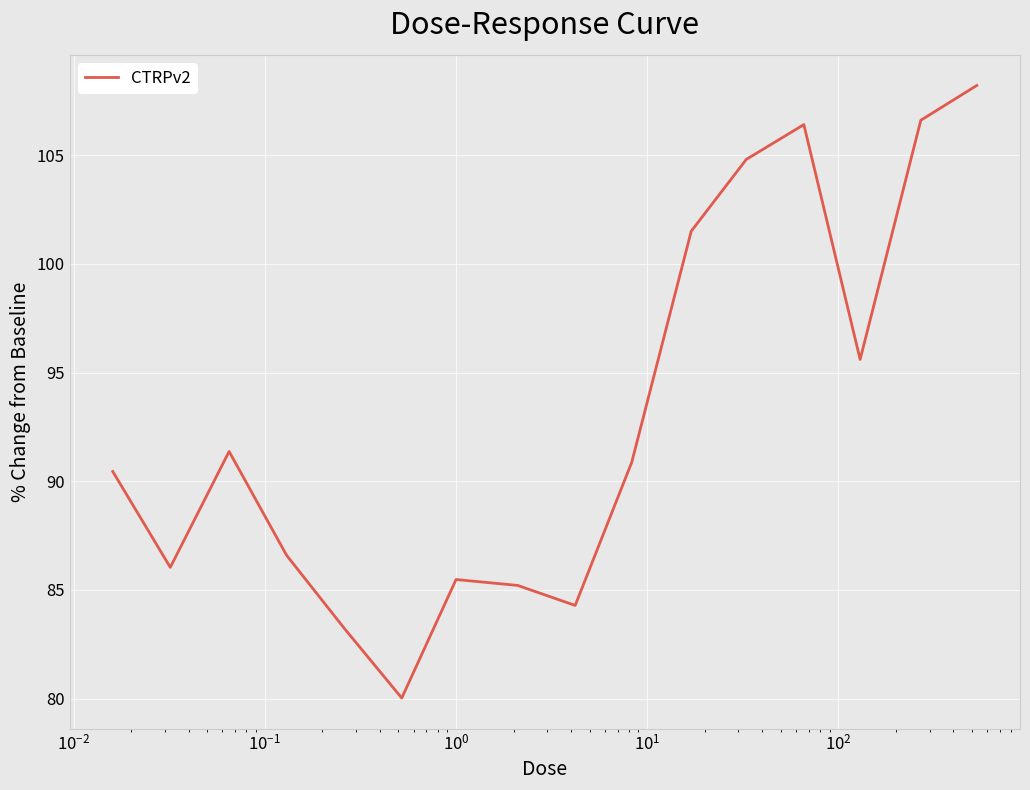

Count the number of values greater than 90.

9